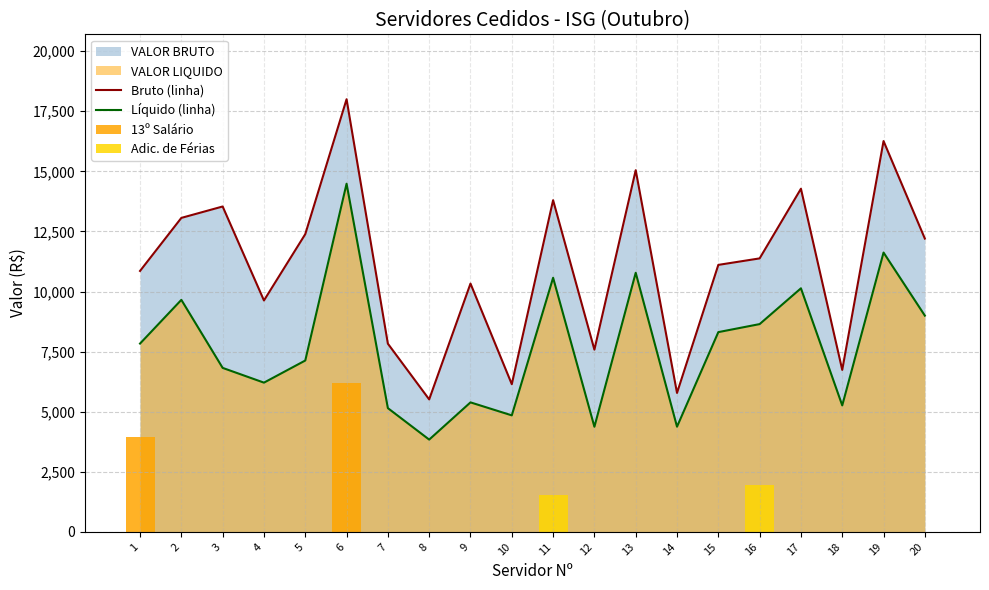

Between 5 and 15, which series saw the biggest shift?

Bruto (linha)